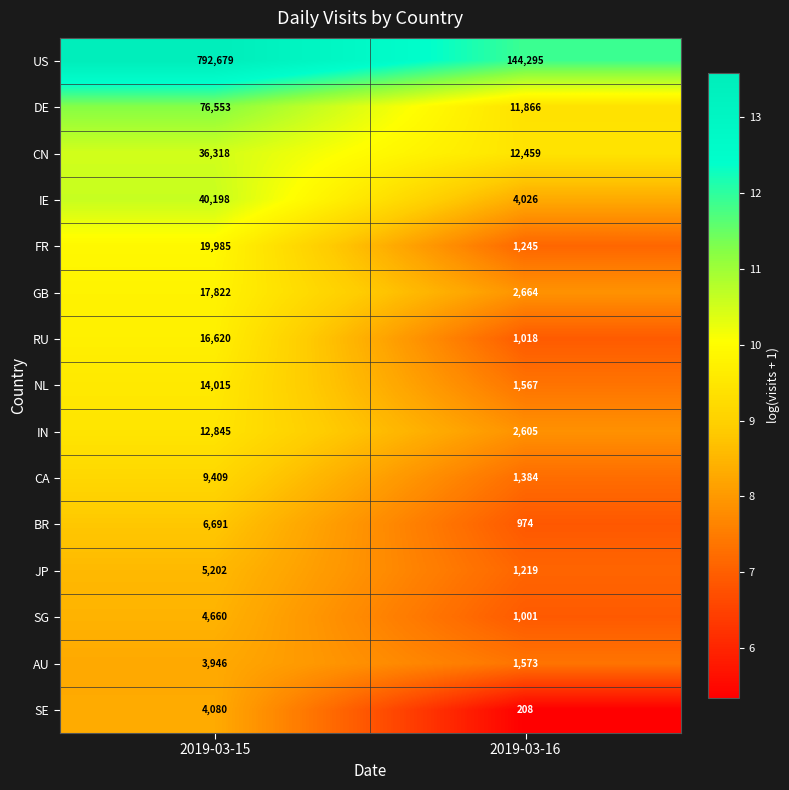

What is the maximum value for NL?

14015